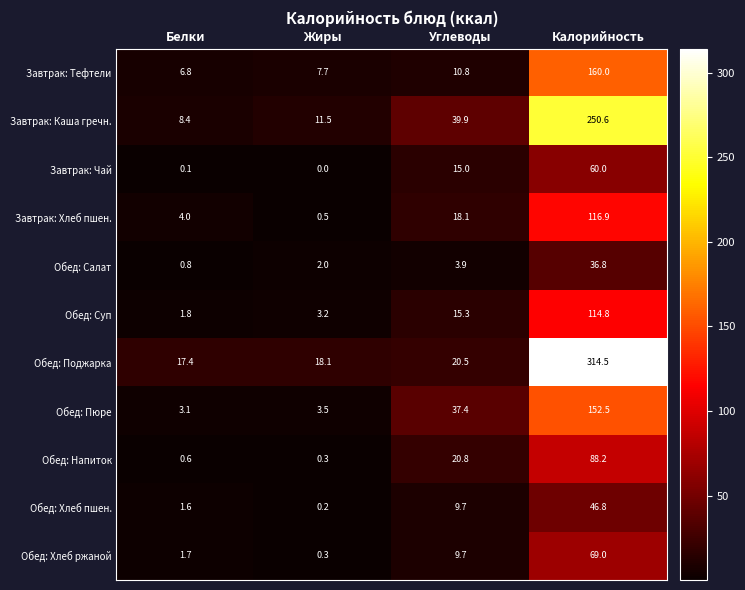

What is the spread (max minus min) of values at Белки?

17.3